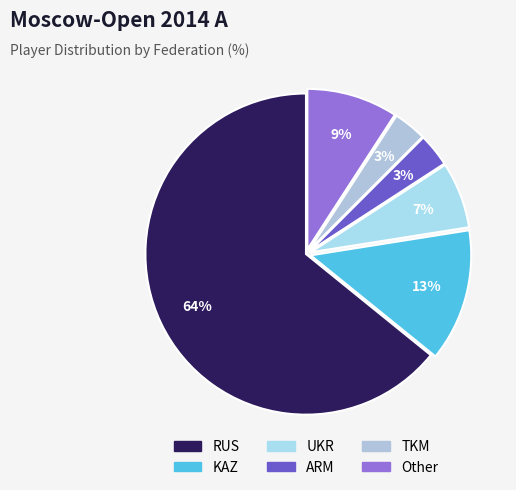

Approximately how many times larger is the value at RUS compared to TKM?

19.2